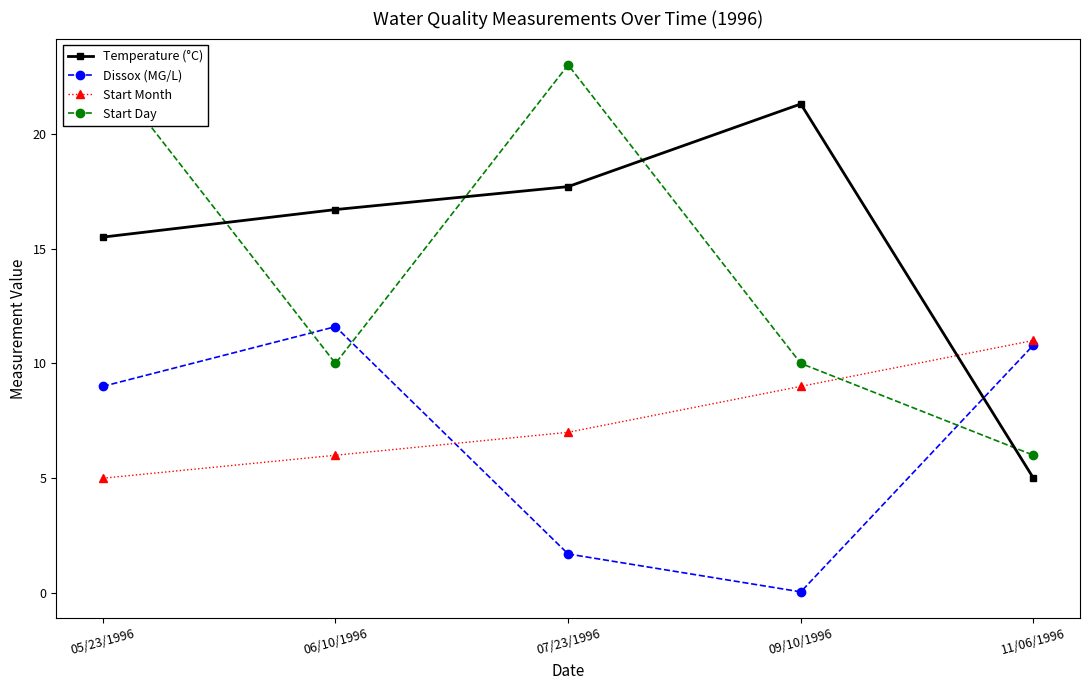

True or false: Start Day and Start Month intersect in this chart.

True